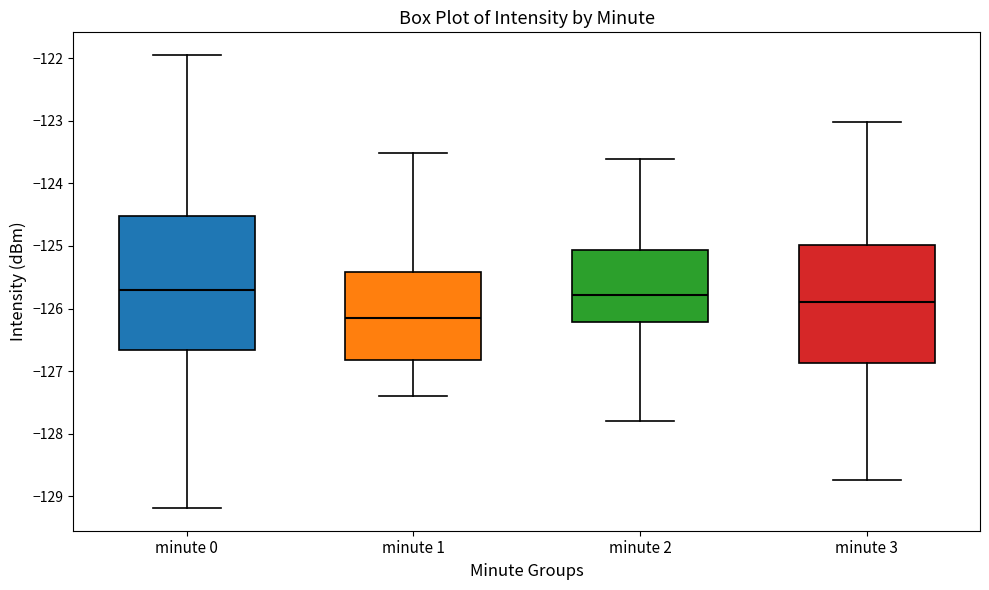

Reading left to right, read every box against the y-axis: the position of its median line, the range the box covers, and the ends of its whiskers. The values are not printed on the chart, so give them approximately, as read against the axis.

minute 0: median -125.7, box -126.7 to -124.5, whiskers -129.2 to -121.9
minute 1: median -126.2, box -126.8 to -125.4, whiskers -127.4 to -123.5
minute 2: median -125.8, box -126.2 to -125.1, whiskers -127.8 to -123.6
minute 3: median -125.9, box -126.9 to -125.0, whiskers -128.7 to -123.0